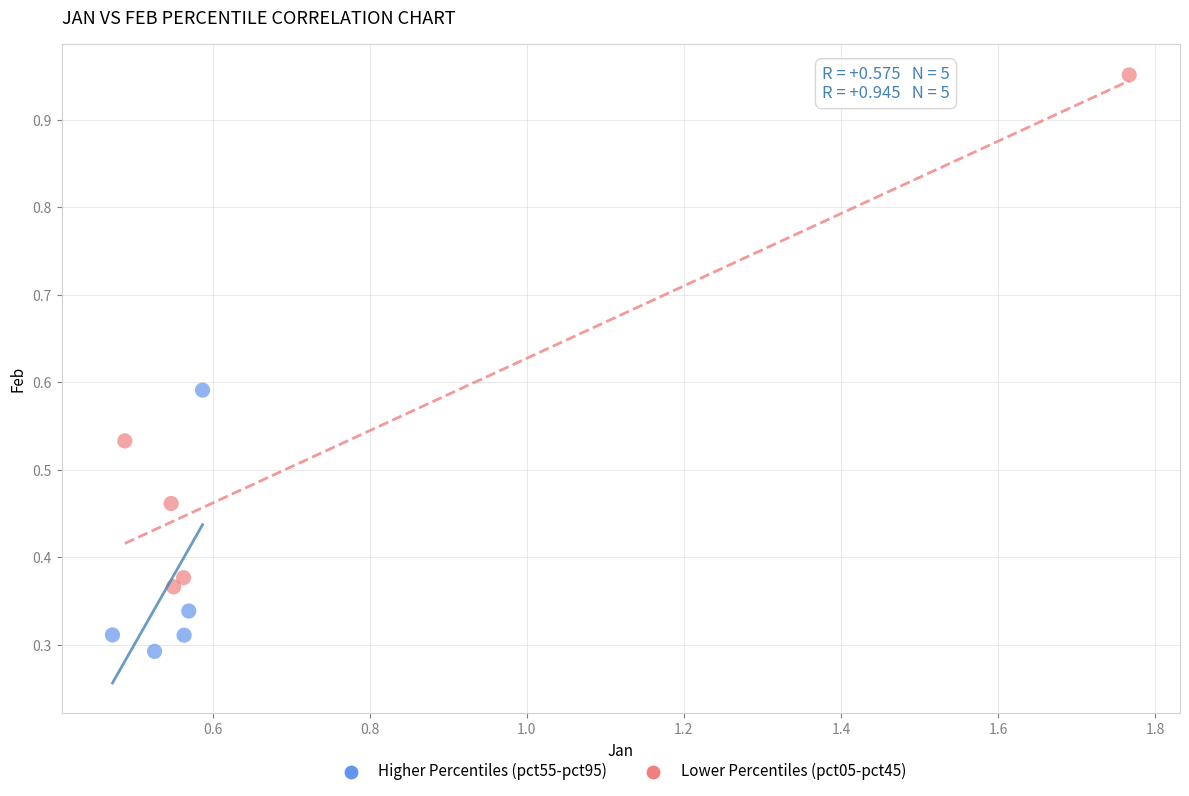

Which series reaches the maximum Y coordinate?

Lower Percentiles (pct05-pct45)